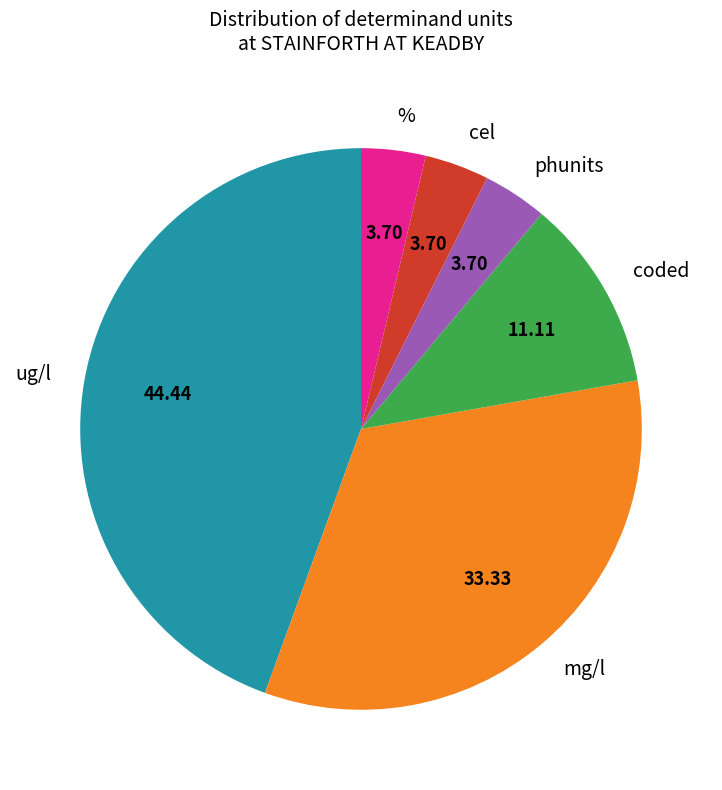

What is the largest slice in the pie chart?

ug/l